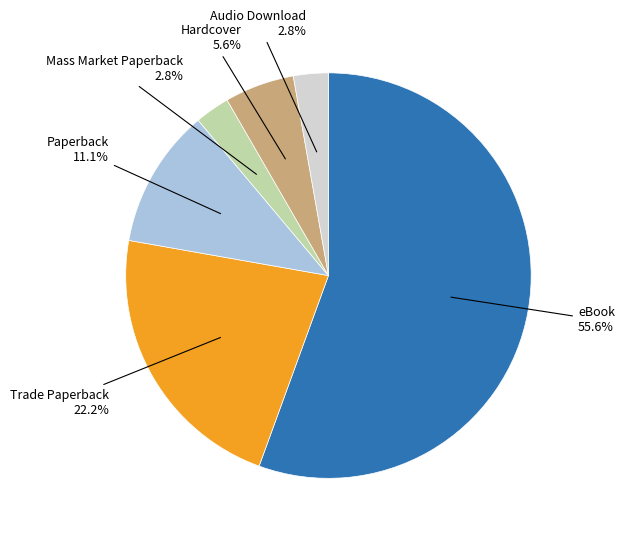

Between Audio Download and Hardcover, which is larger?

Hardcover